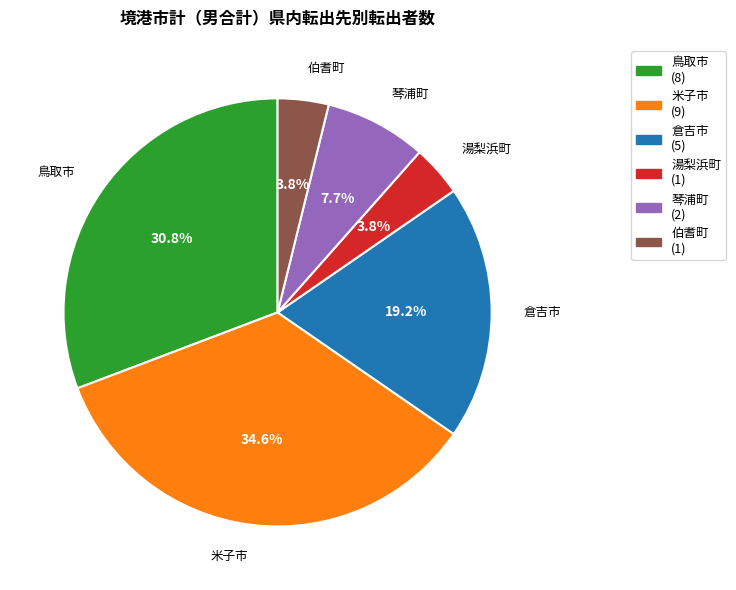

How many slices are in this pie chart?

6